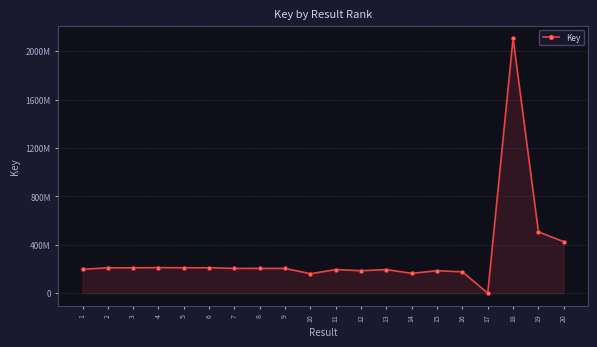

Which label corresponds to the largest value in the chart?

18